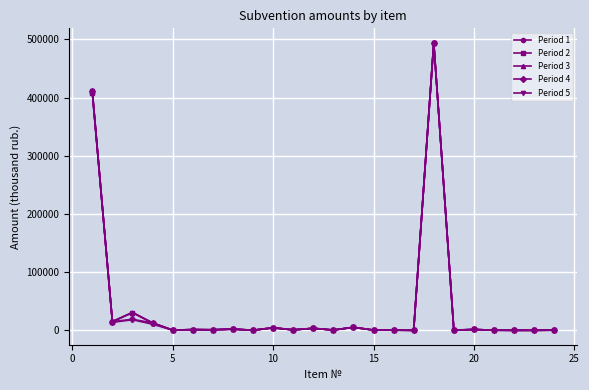

True or false: Period 4 has more than 1 interior local peaks.

True